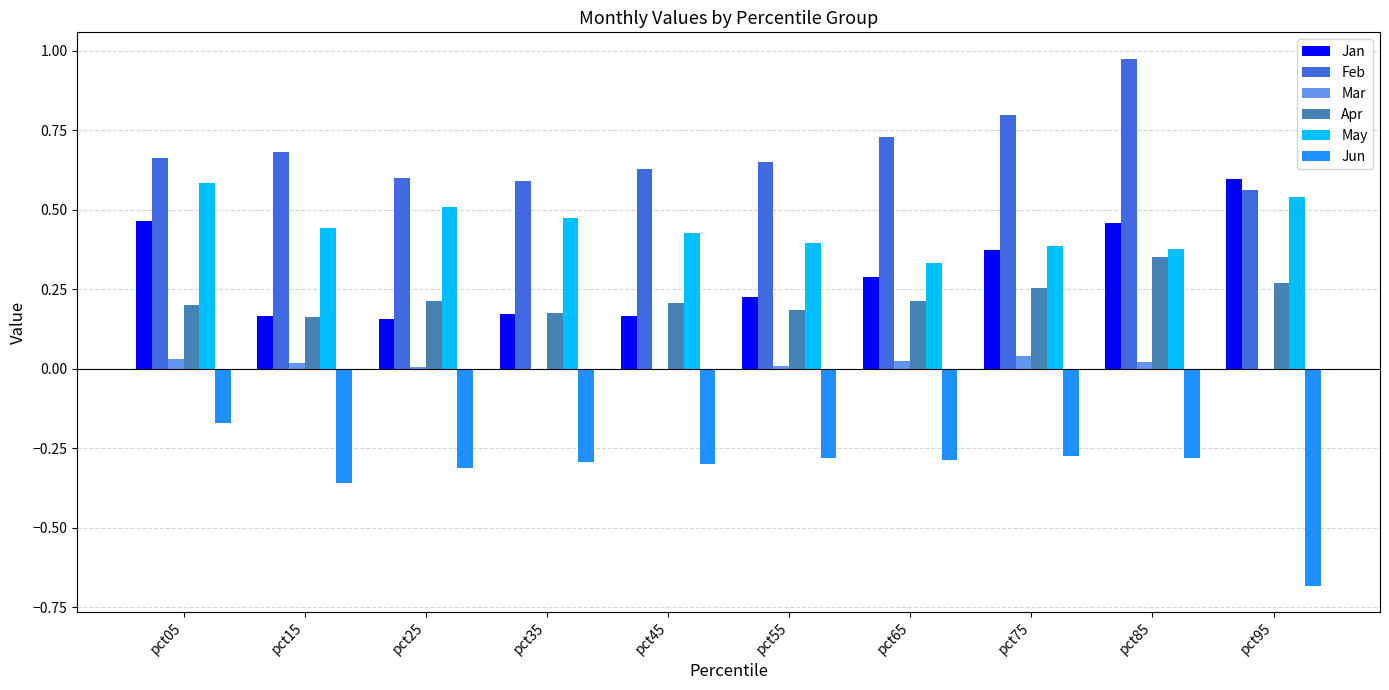

Is it true that Jun equals -0.1 at pct65?

False